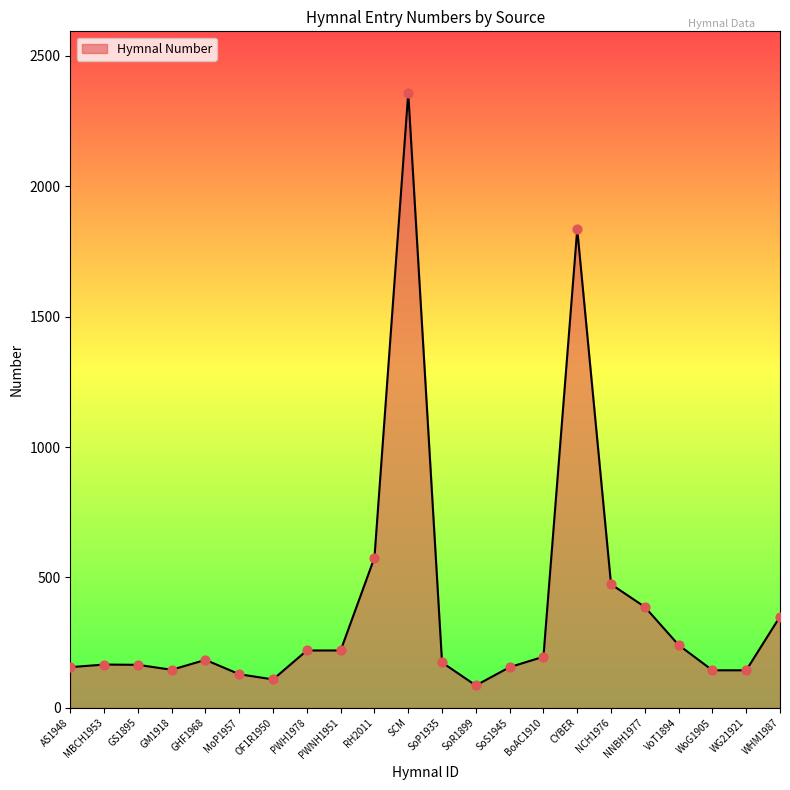

What is the change in value from SoR1899 to VoT1894?

+155